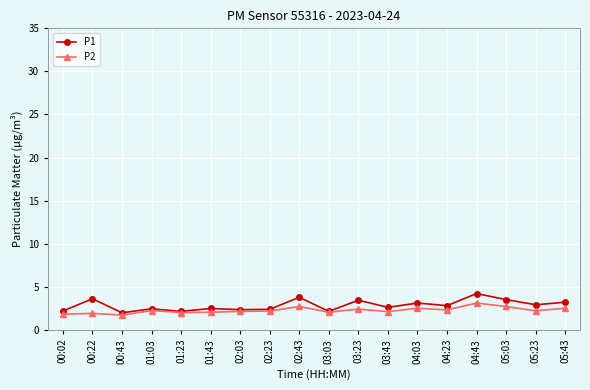

Which series has the widest spread of values?

P1